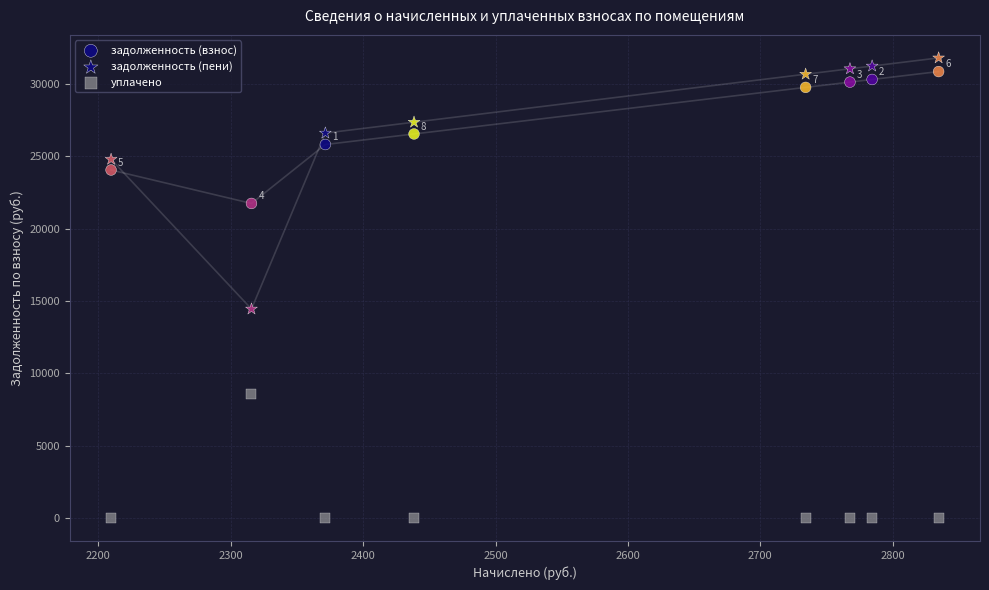

Count the number of points in this scatter plot.

24